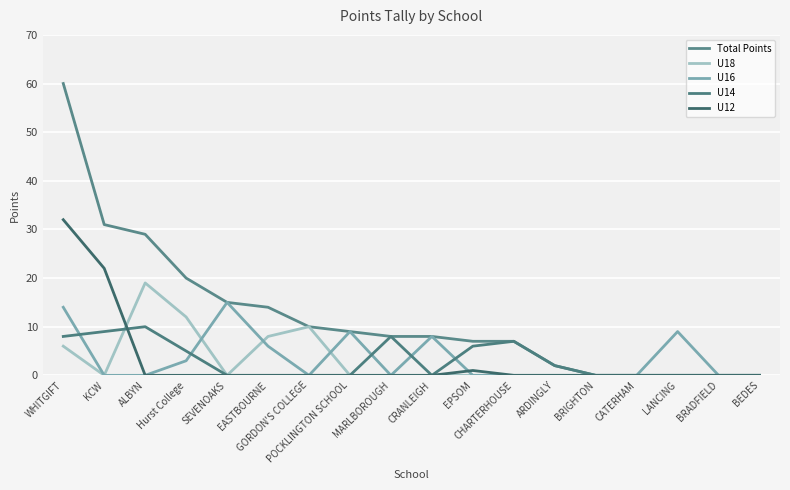

Where is the first local maximum for U16?

SEVENOAKS